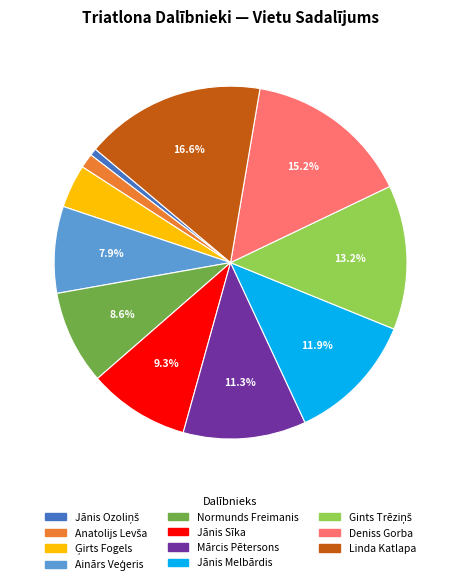

What percentage is NOT represented by Linda Katlapa?

83.4%